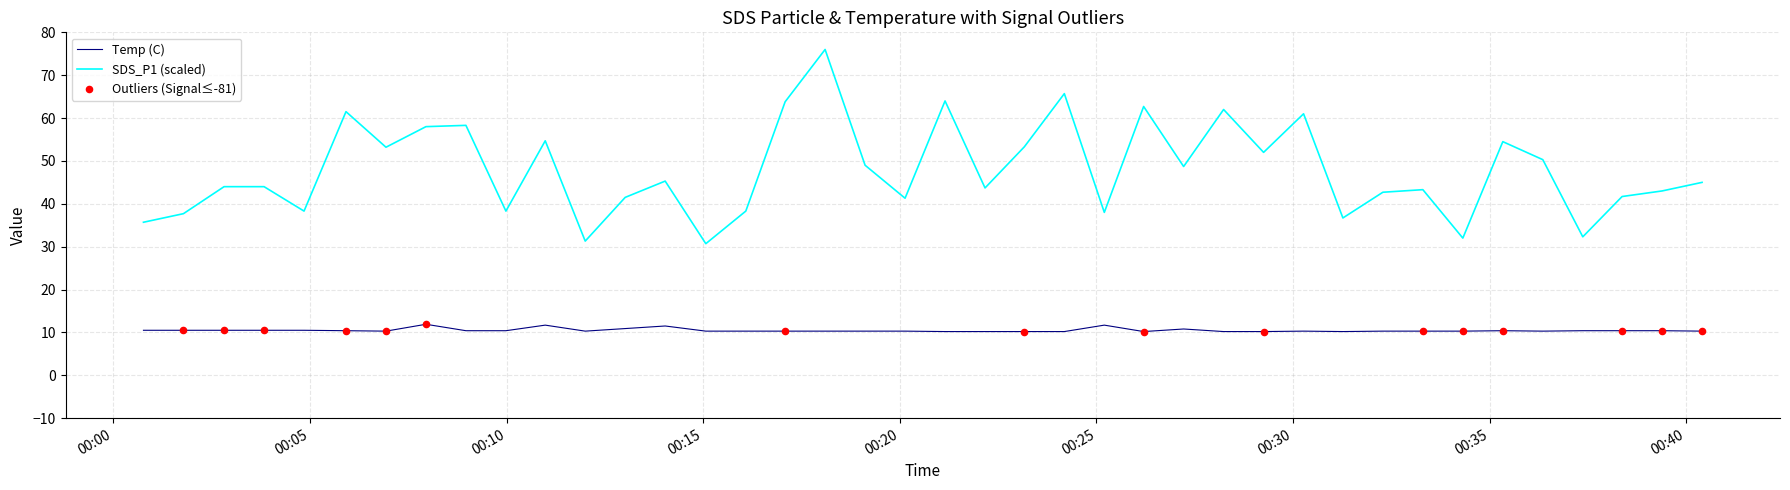

What is the difference between the maximum and minimum values in the SDS_P1 (scaled) series?

45.3